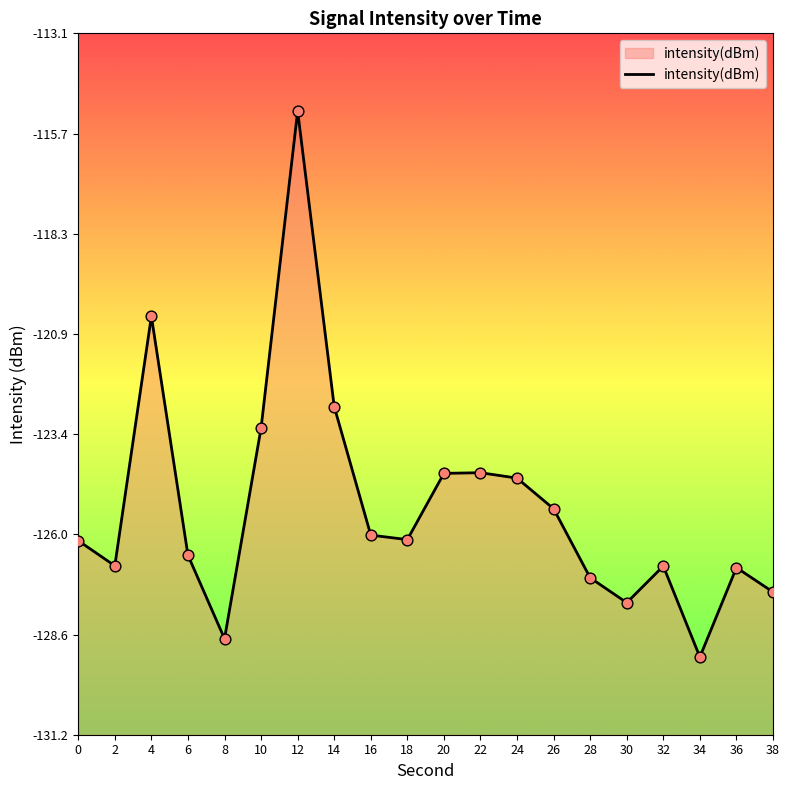

Which has a higher value, 10 or 38?

10